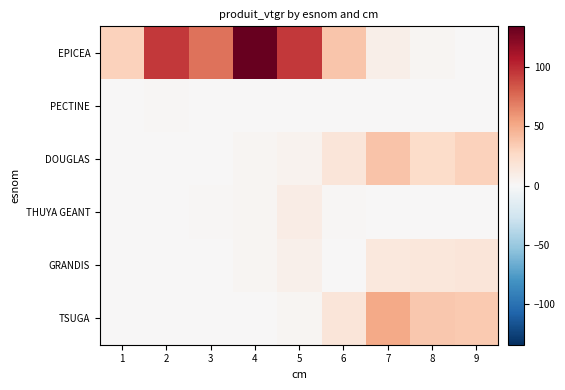

At how many categories does at least one series exceed 102?

1